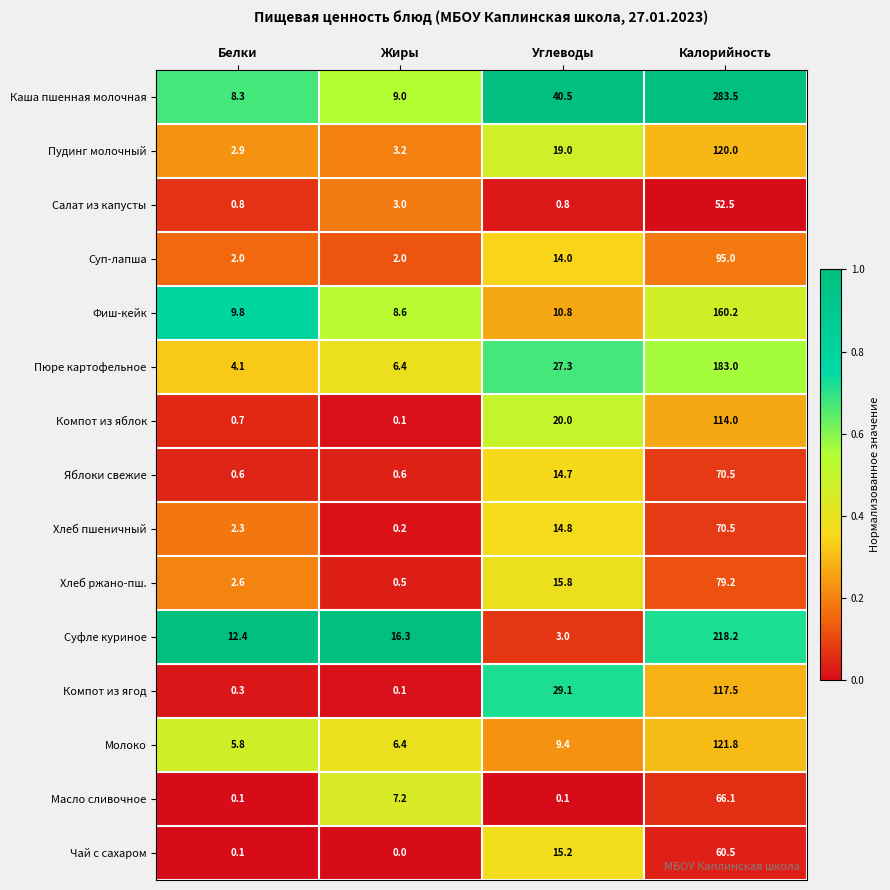

What is the difference between the Суфле куриное values at Жиры and Белки?

3.9